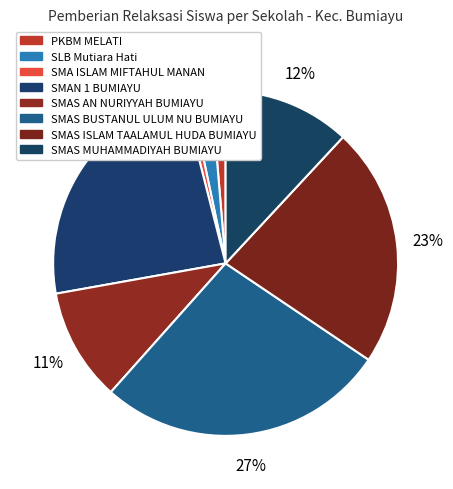

What is the total percentage of SMAS AN NURIYYAH BUMIAYU and SMAS BUSTANUL ULUM NU BUMIAYU?

37.7%